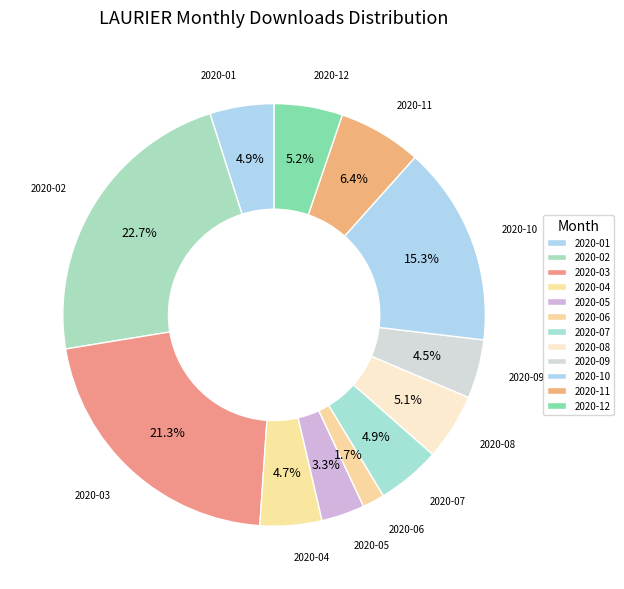

Which category has the biggest portion of the pie?

2020-02